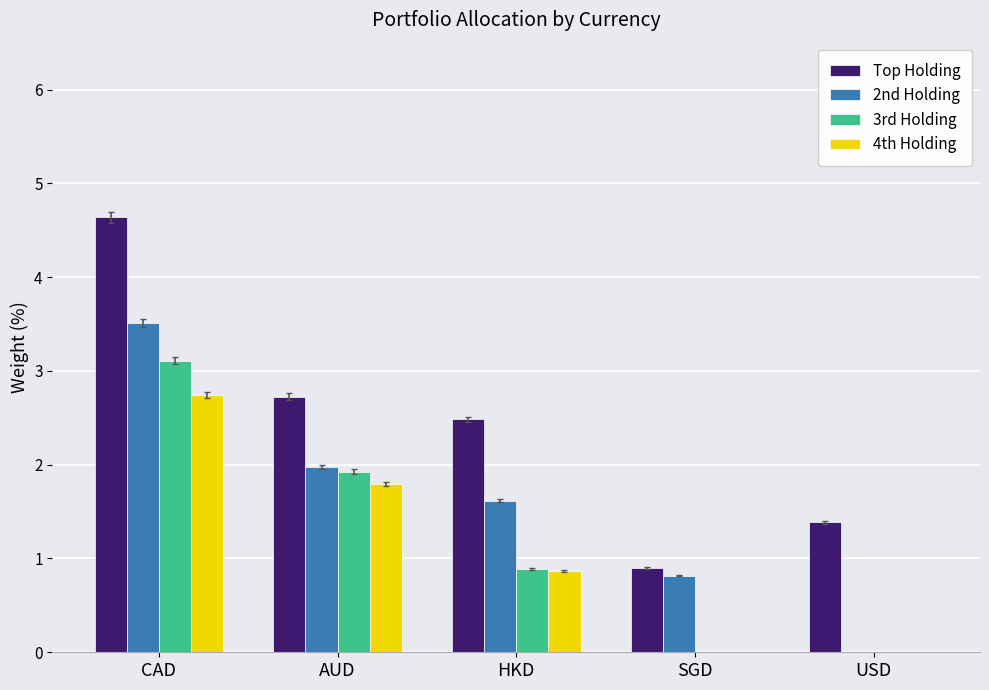

Where is Top Holding nearest to the value 2?

HKD